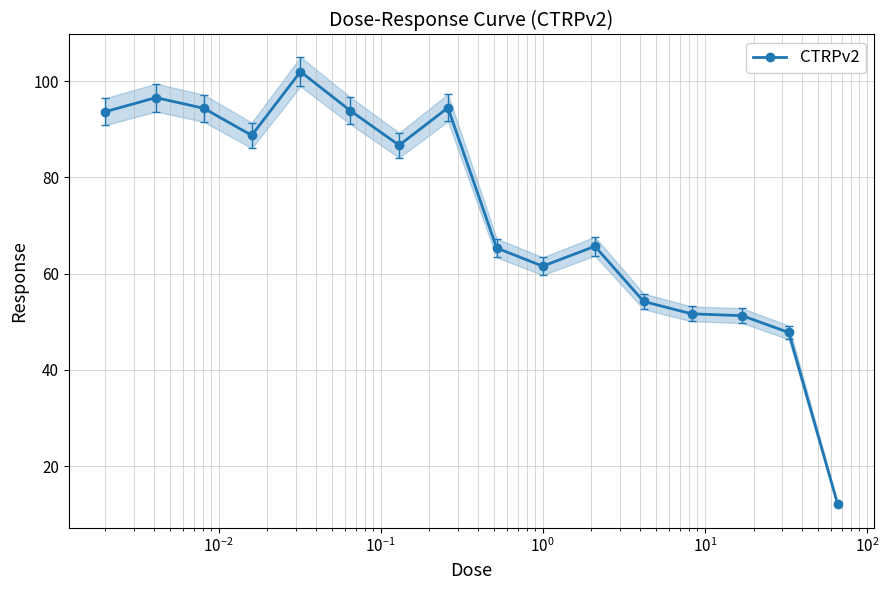

What is the value of the CTRPv2 point at the 14th from the left?

51.3